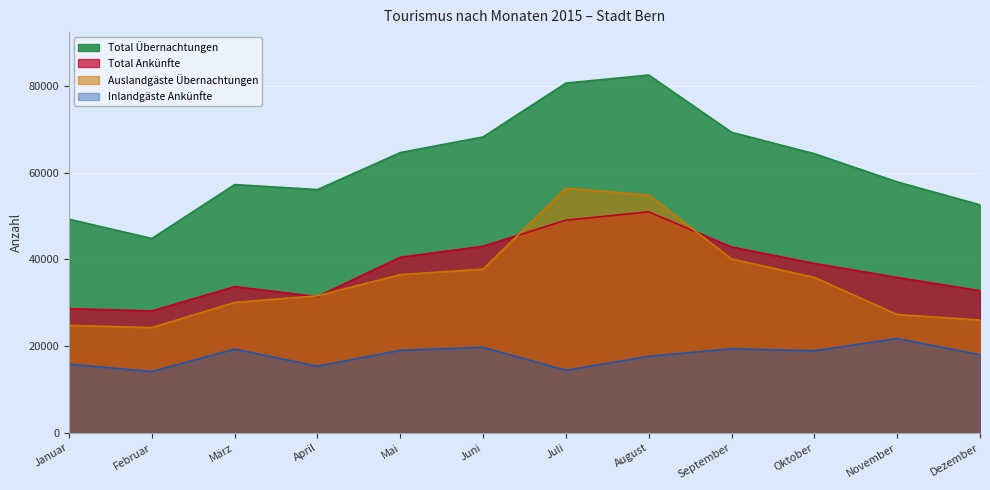

What is the sum of all Inlandgäste Ankünfte values?

213330